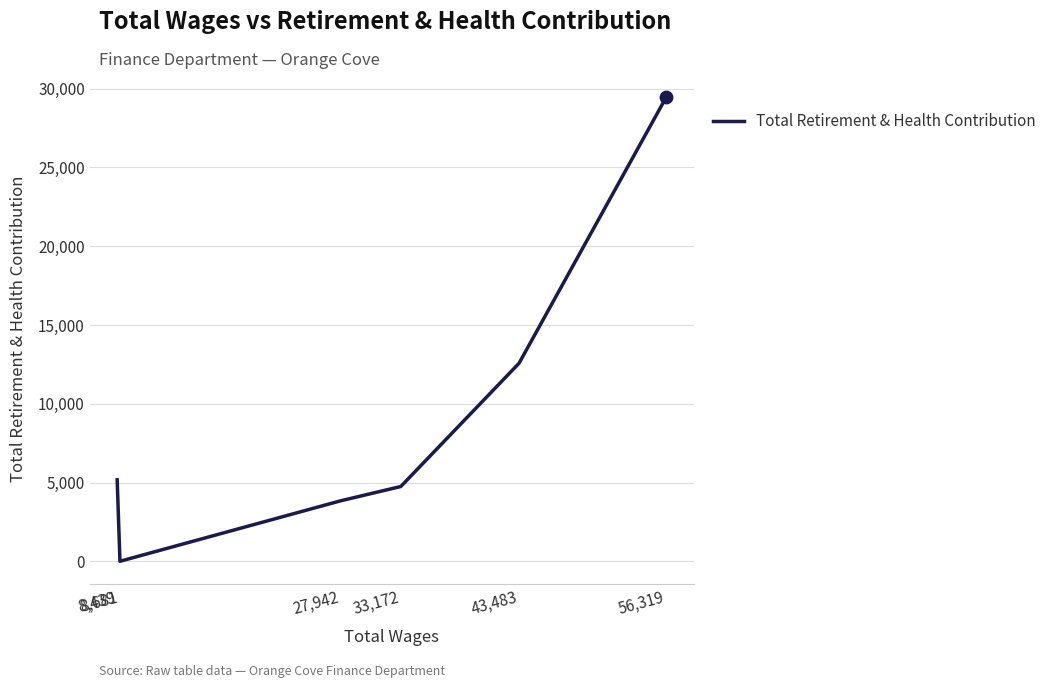

What is the change in value from 27,942 to 33,172?

+904